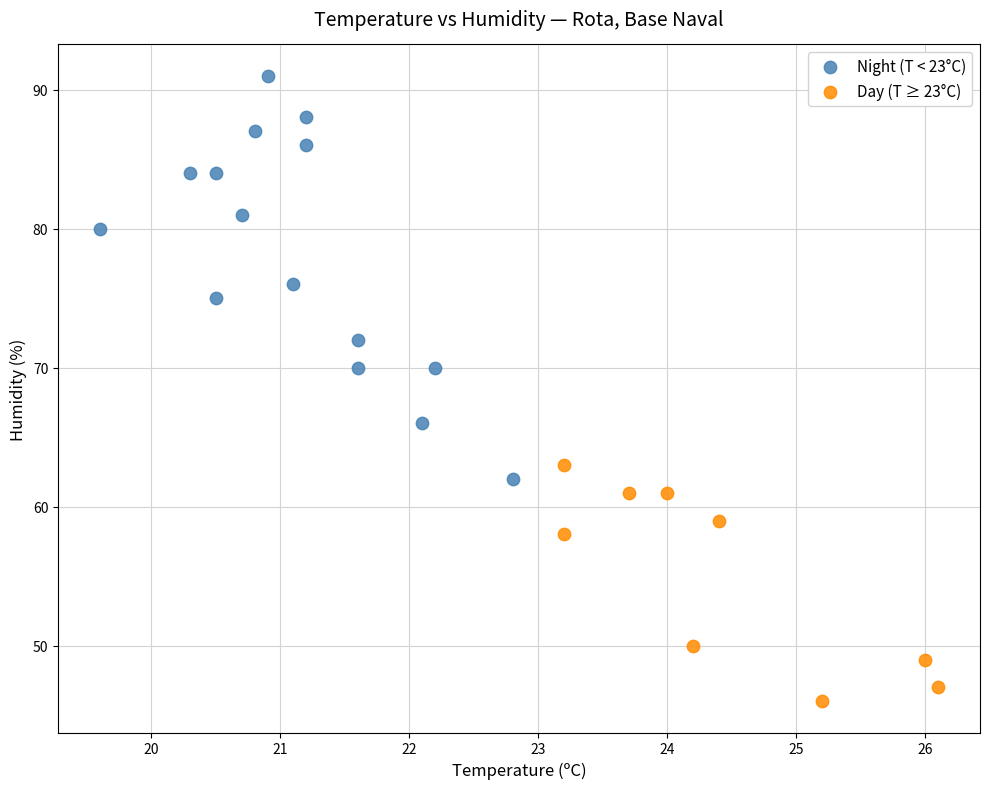

Which series has the widest spread of Y values?

Night (T < 23°C)